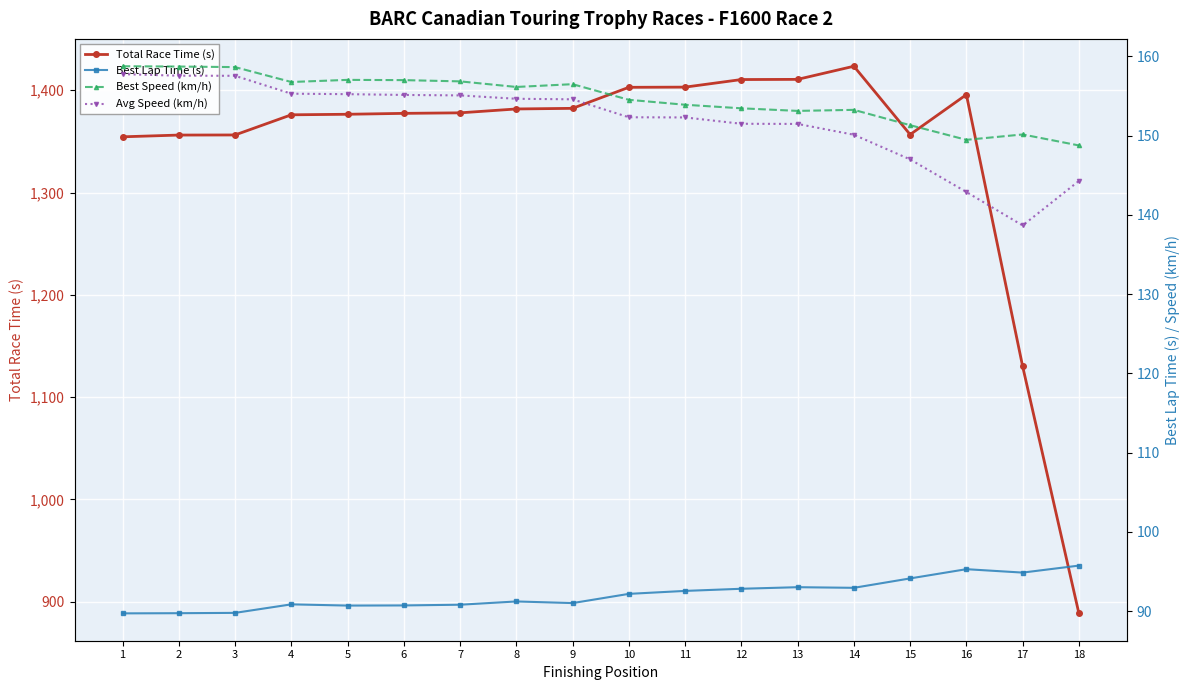

Is the value of Avg Speed (km/h) at 3 greater than the value of Best Lap Time (s) at 10?

Yes